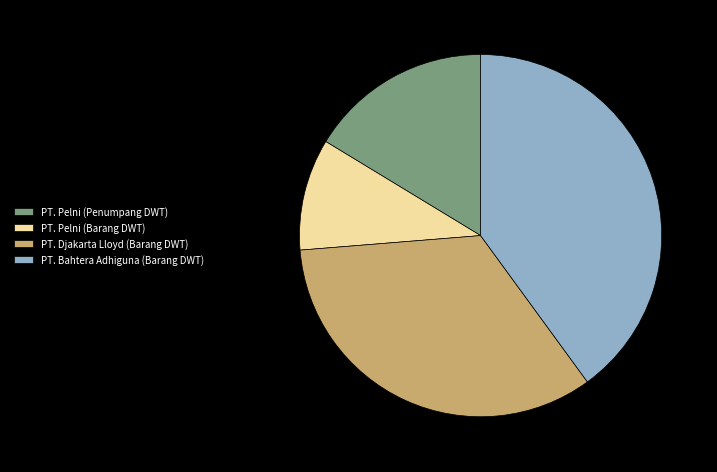

Count the number of slices in the pie.

4